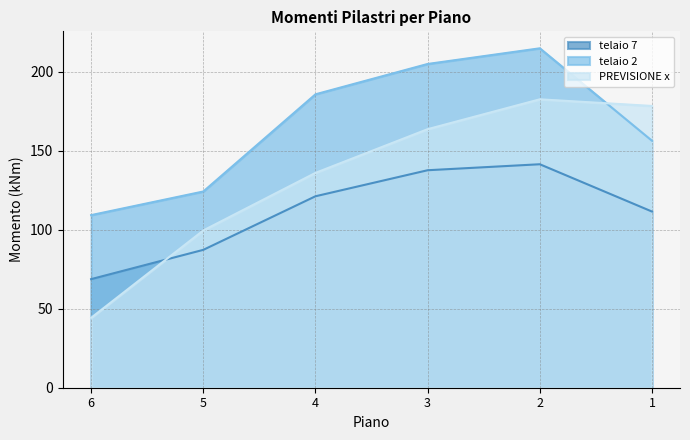

Read the telaio 2 value at 6.

109.3